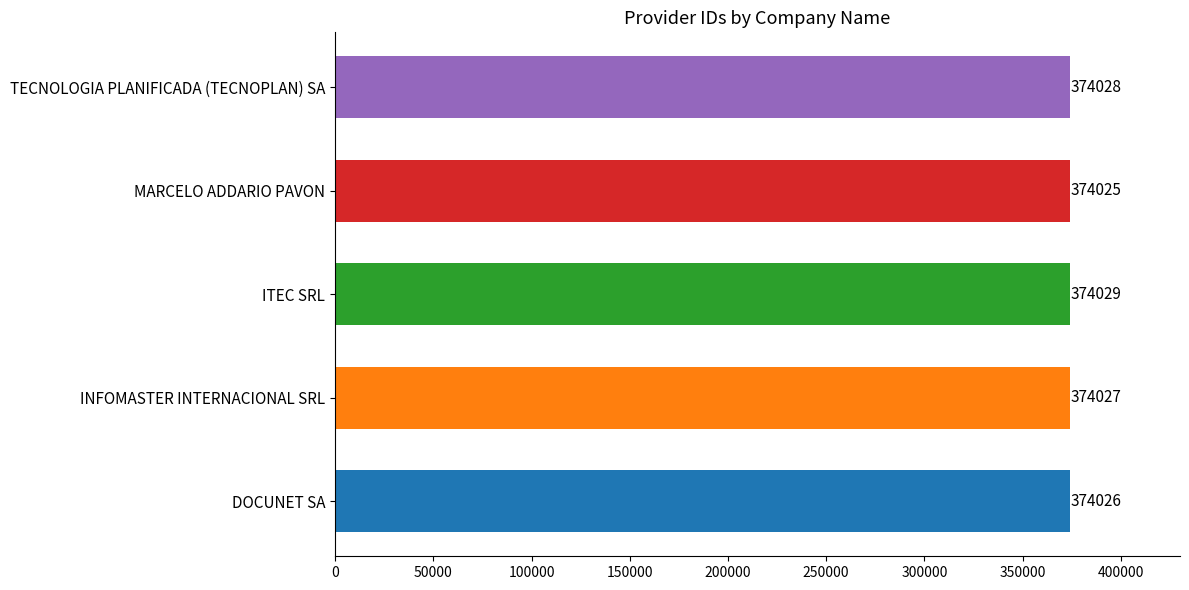

Rank the categories by value from lowest to highest.

MARCELO ADDARIO PAVON, DOCUNET SA, INFOMASTER INTERNACIONAL SRL, TECNOLOGIA PLANIFICADA (TECNOPLAN) SA, ITEC SRL